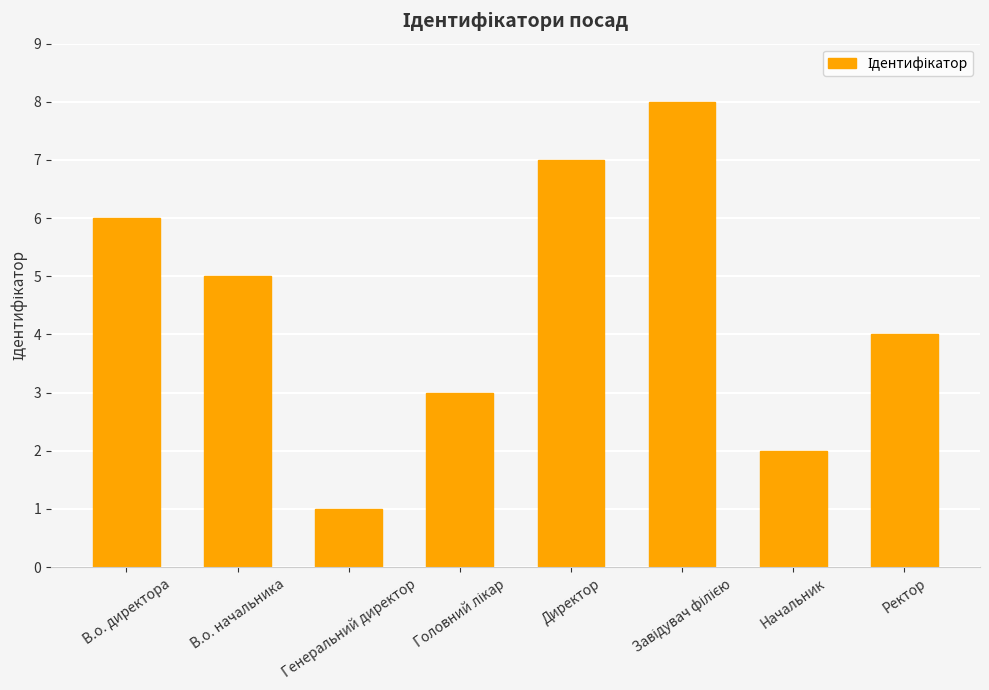

How many data points does each series have?

8